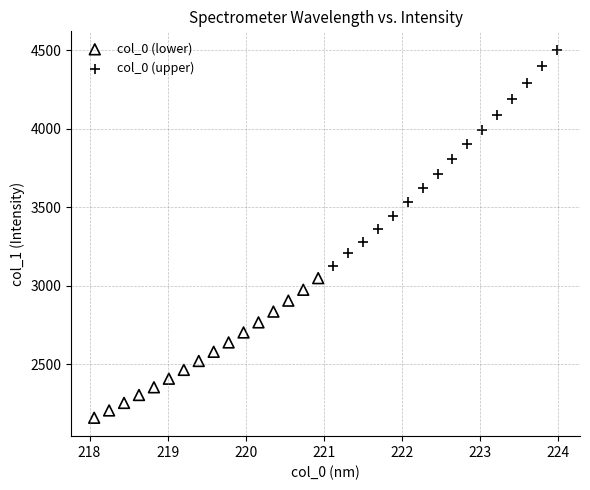

Which series has the widest spread of Y values?

col_0 (upper)